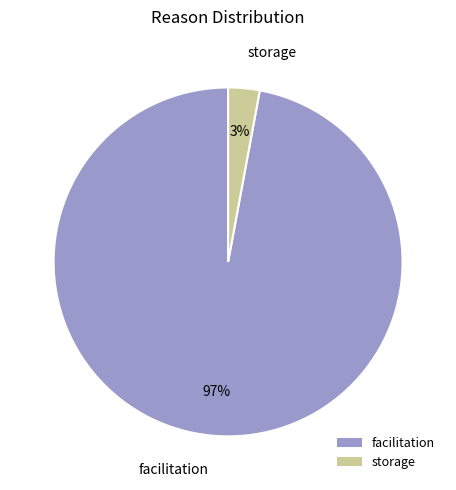

To the nearest percent, what portion does storage represent?

3%